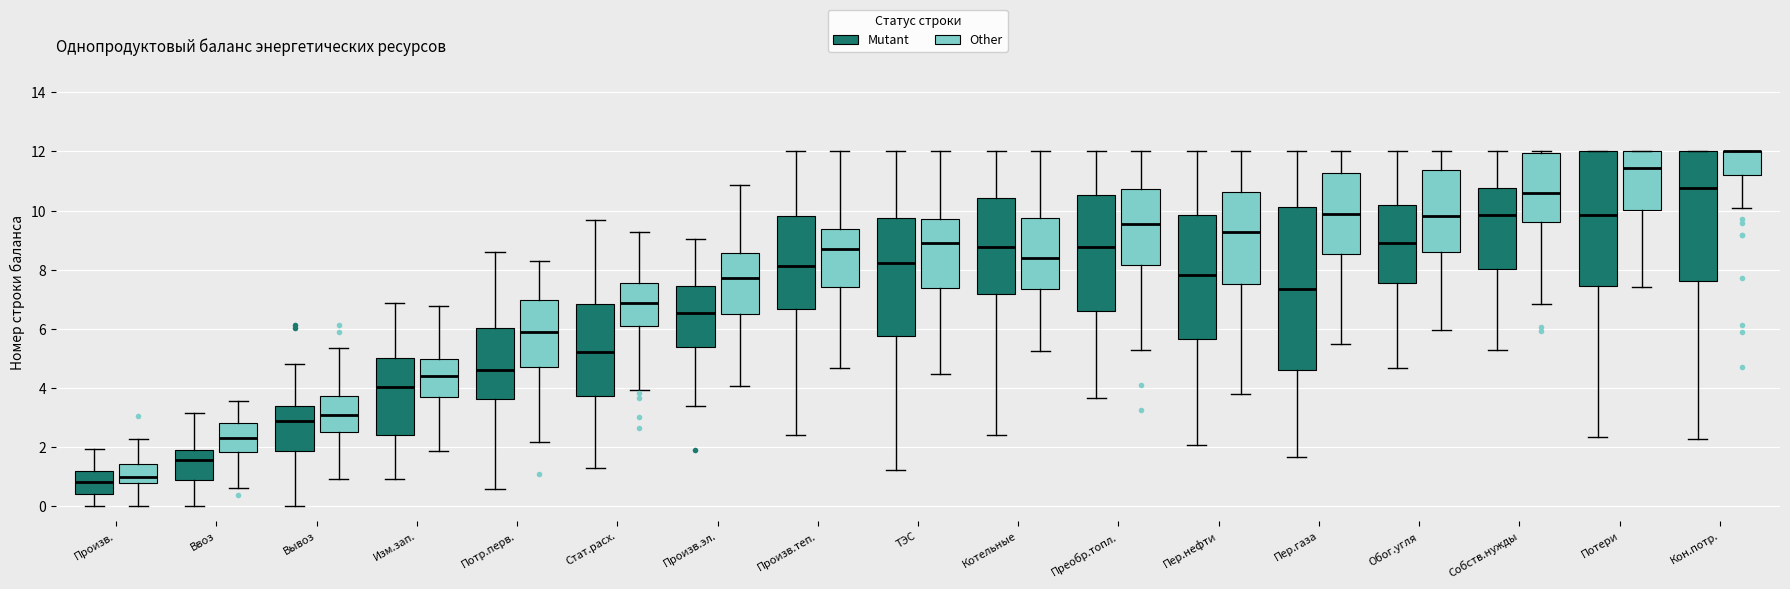

Comparing the boxes themselves (not the whiskers), which one is the tallest?

Пер.газа (Mutant)